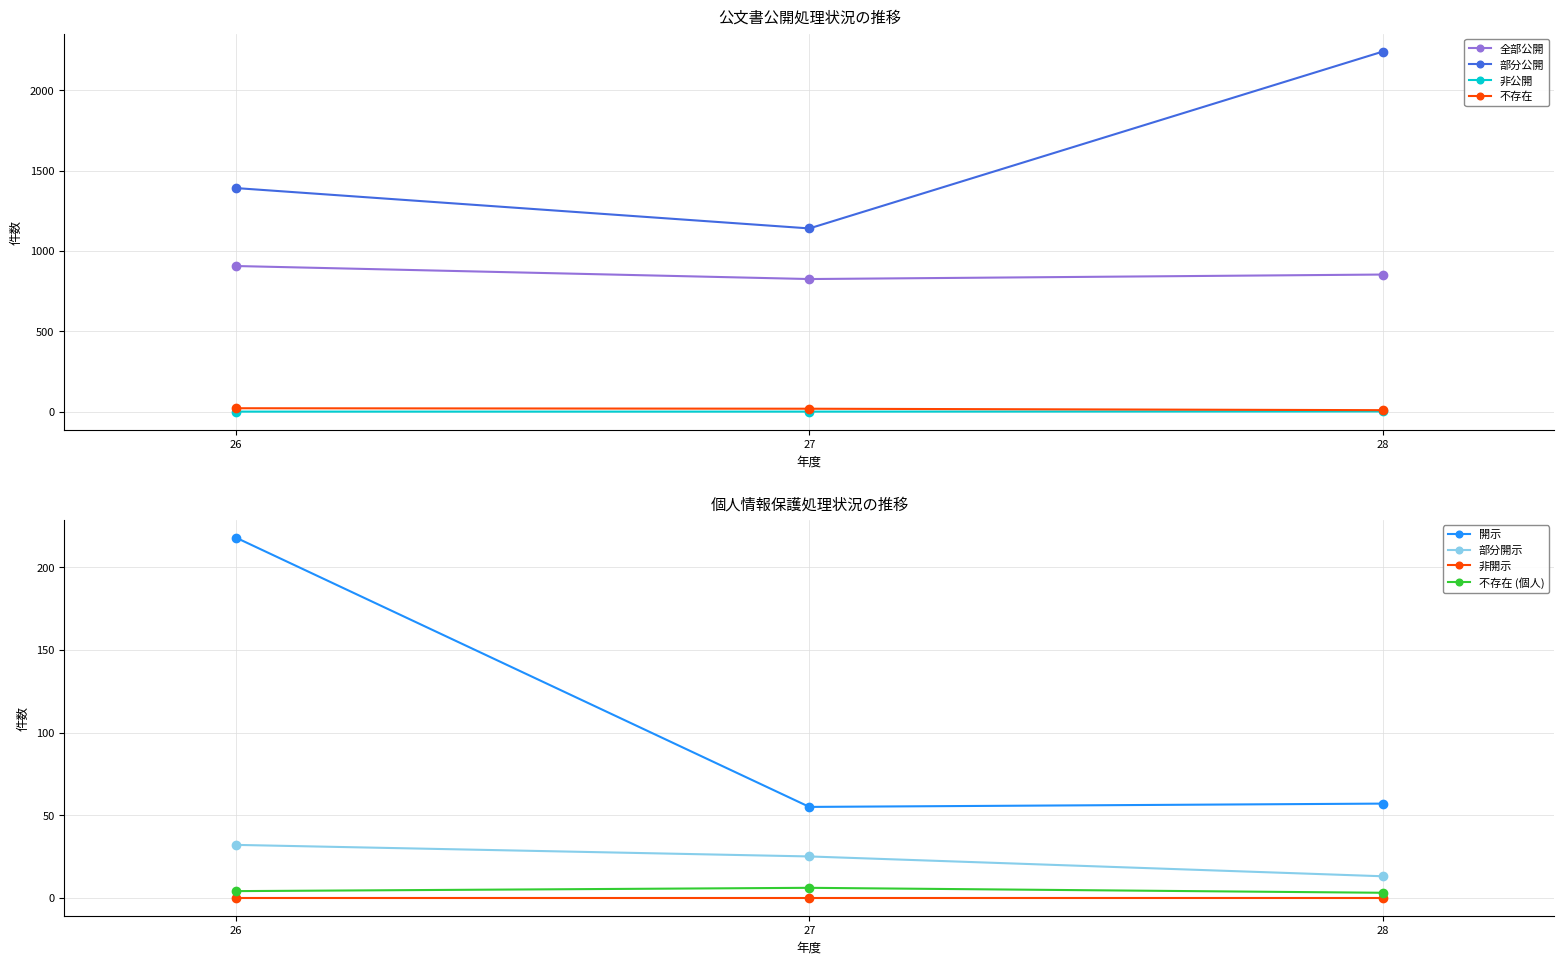

What is the difference between the second highest and minimum values in the 全部公開 series?

28